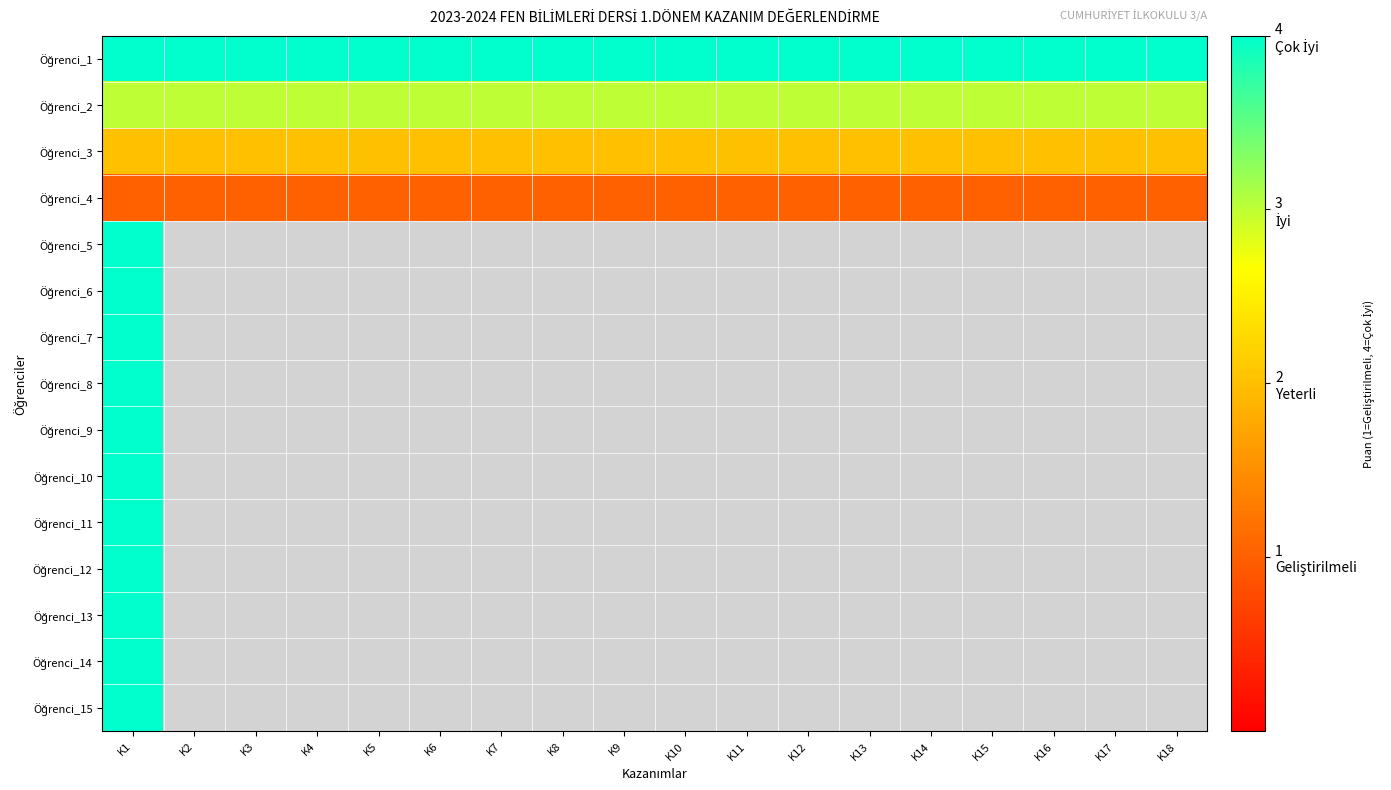

List the labels in order of Öğrenci_13 value, largest first.

K1, K2, K3, K4, K5, K6, K7, K8, K9, K10, K11, K12, K13, K14, K15, K16, K17, K18